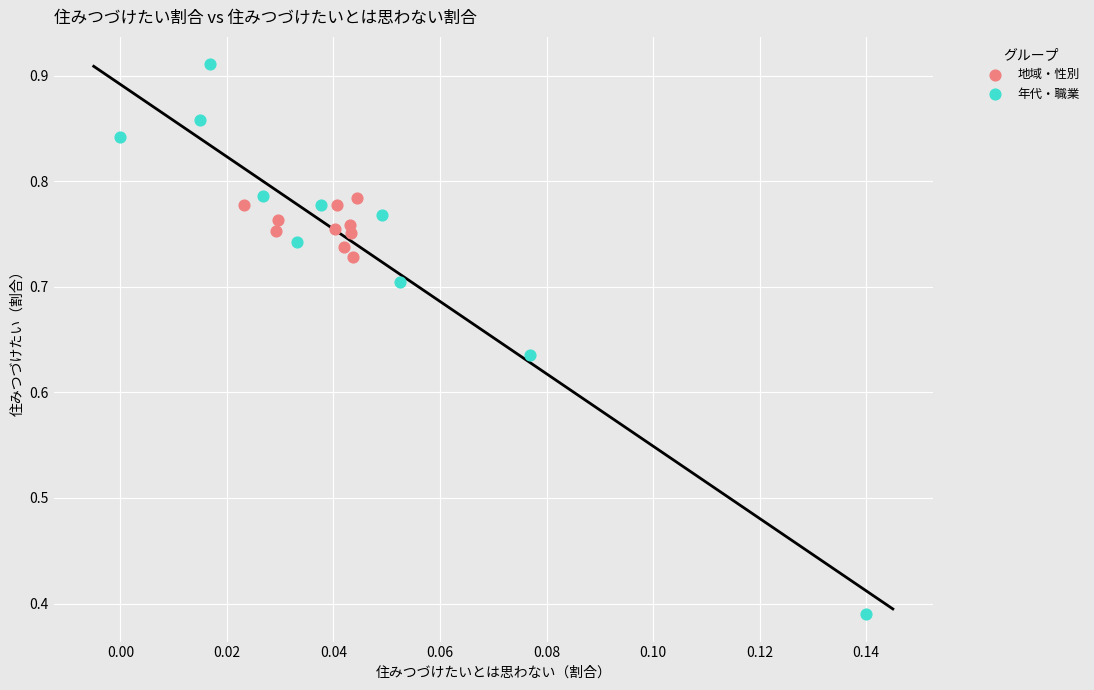

Which series has the widest spread of Y values?

年代・職業